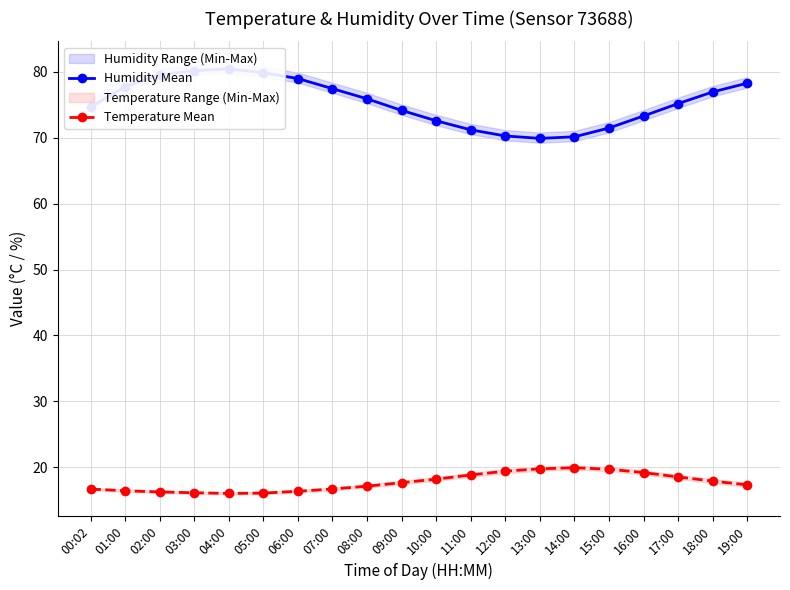

Reading left to right, what are all the values shown in this chart?

Humidity Mean: 74.7	77.7	79.5	80.2	80.4	79.8	79.0	77.4	75.9	74.1	72.5	71.2	70.2	69.9	70.1	71.5	73.3	75.2	76.9	78.2
Temperature Mean: 16.7	16.4	16.3	16.1	16.1	16.1	16.4	16.7	17.1	17.7	18.2	18.9	19.4	19.8	19.9	19.7	19.2	18.6	17.9	17.4